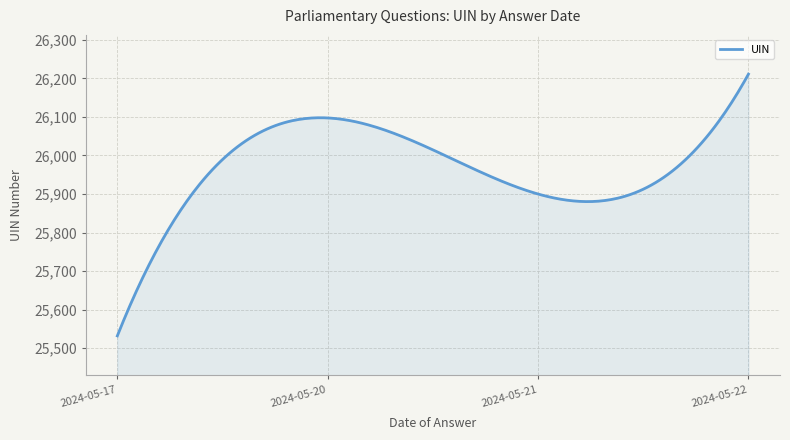

What is the smallest value displayed?

25532.0